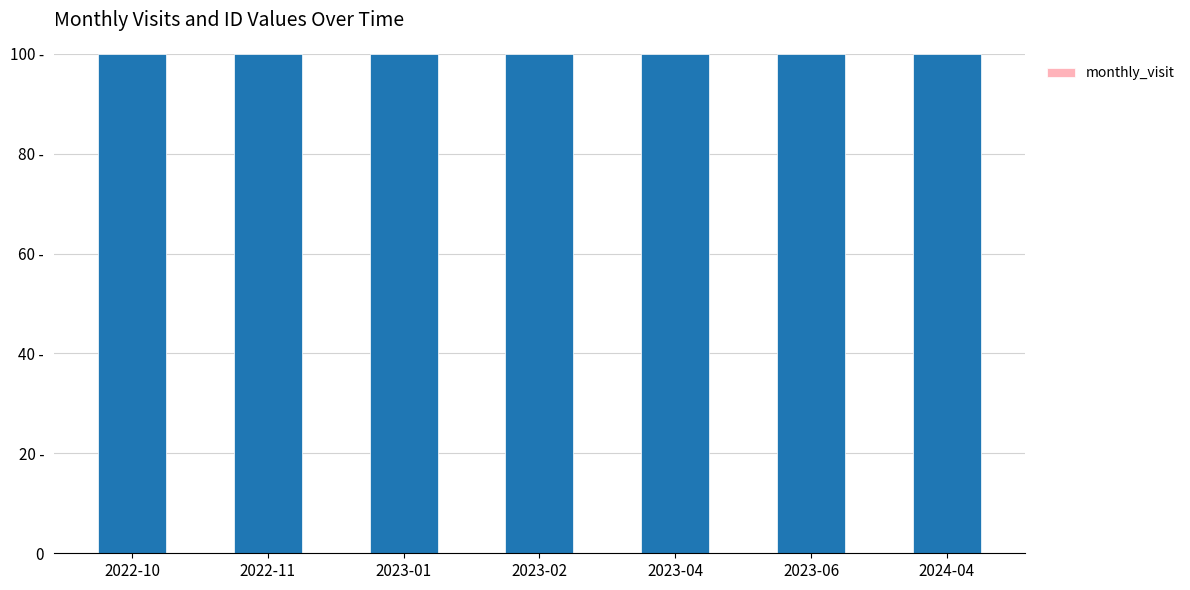

Count the number of categories in the chart.

7